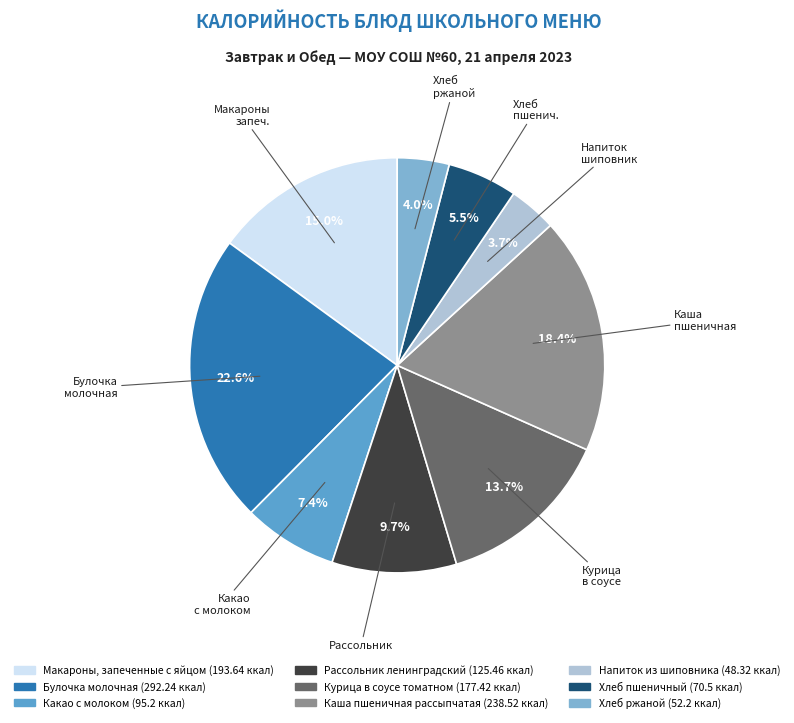

To the nearest percent, what is the difference between the Рассольник ленинградский and Какао с молоком slice percentages?

2%